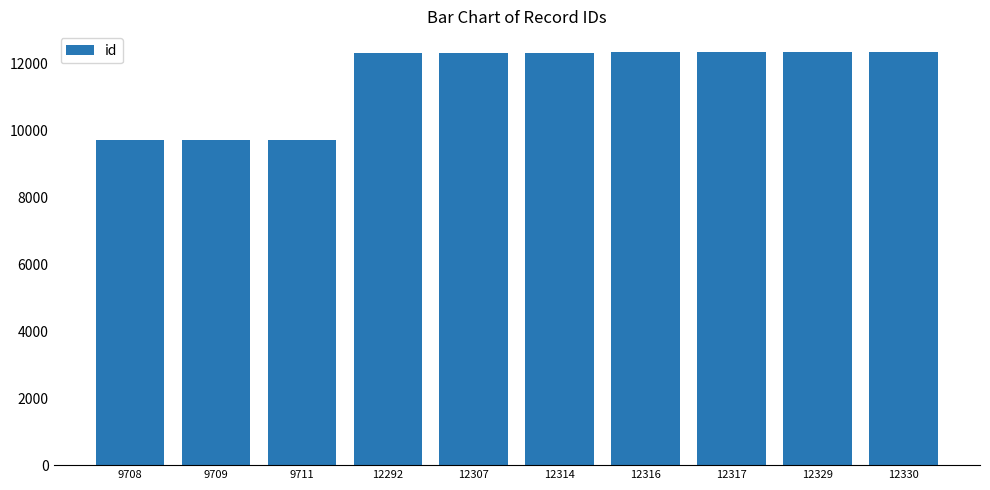

Approximately how many times larger is the value at 12307 compared to 12329?

1.0